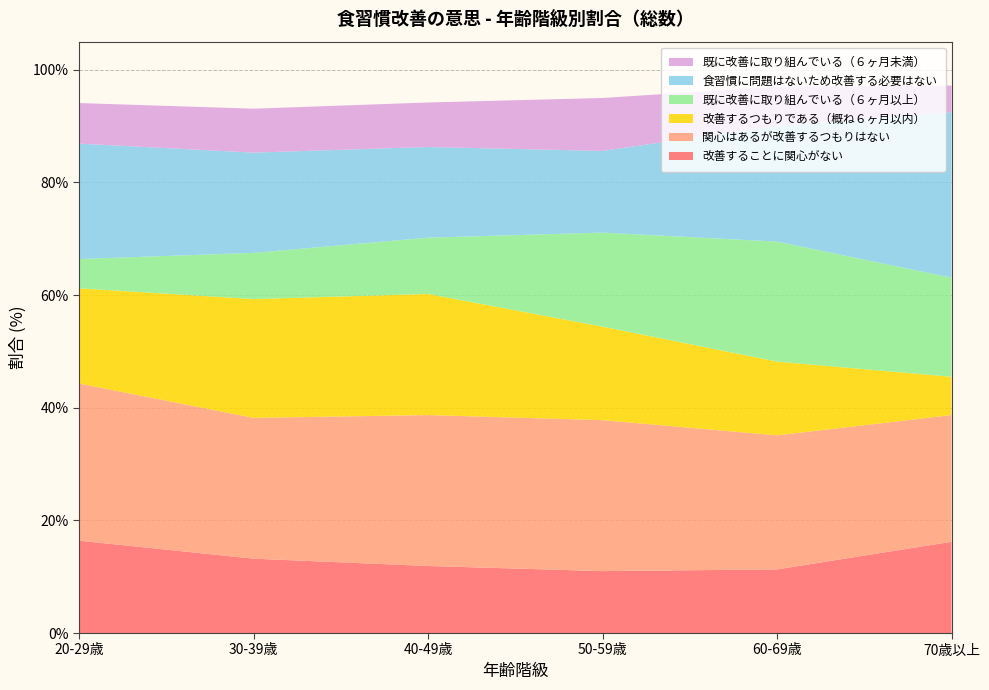

Reading left to right, transcribe all the data shown in this chart.

改善することに関心がない: 20-29歳=16.4	30-39歳=13.2	40-49歳=11.9	50-59歳=11.0	60-69歳=11.3	70歳以上=16.2
関心はあるが改善するつもりはない: 20-29歳=27.9	30-39歳=25.0	40-49歳=26.8	50-59歳=26.8	60-69歳=23.8	70歳以上=22.5
改善するつもりである（概ね６ヶ月以内）: 20-29歳=16.9	30-39歳=21.1	40-49歳=21.5	50-59歳=16.6	60-69歳=13.1	70歳以上=6.8
既に改善に取り組んでいる（６ヶ月以上）: 20-29歳=5.2	30-39歳=8.2	40-49歳=10.0	50-59歳=16.7	60-69歳=21.3	70歳以上=17.6
食習慣に問題はないため改善する必要はない: 20-29歳=20.5	30-39歳=17.8	40-49歳=16.1	50-59歳=14.5	60-69歳=20.6	70歳以上=29.4
既に改善に取り組んでいる（６ヶ月未満）: 20-29歳=7.2	30-39歳=7.8	40-49歳=7.9	50-59歳=9.4	60-69歳=6.9	70歳以上=4.7